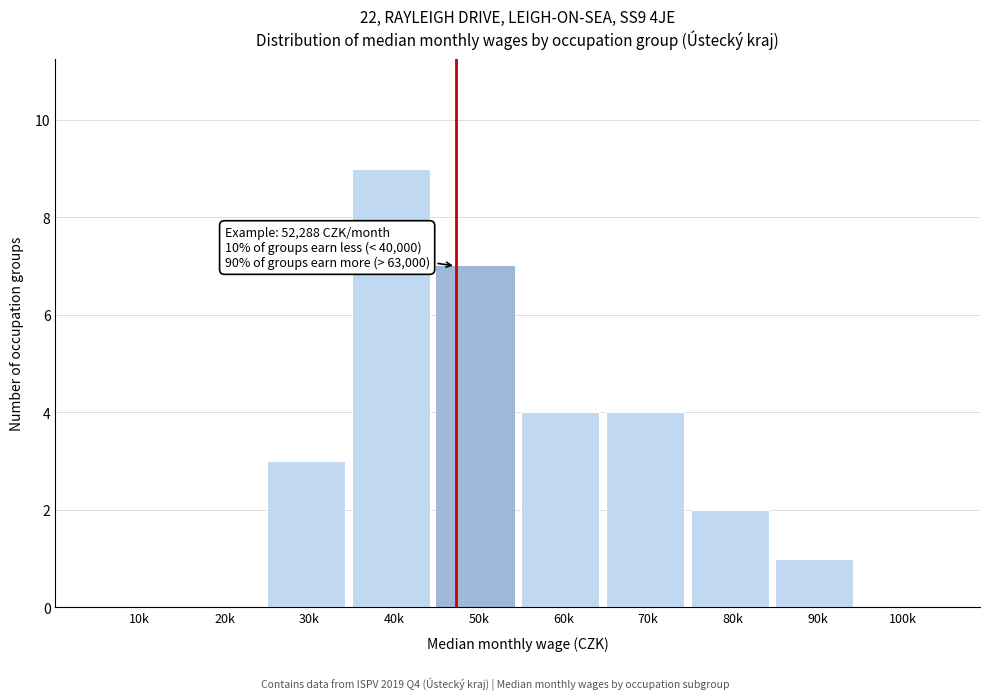

Reading left to right, extract all data points from this chart.

10k=0	20k=0	30k=3	40k=9	50k=7	60k=4	70k=4	80k=2	90k=1	100k=0